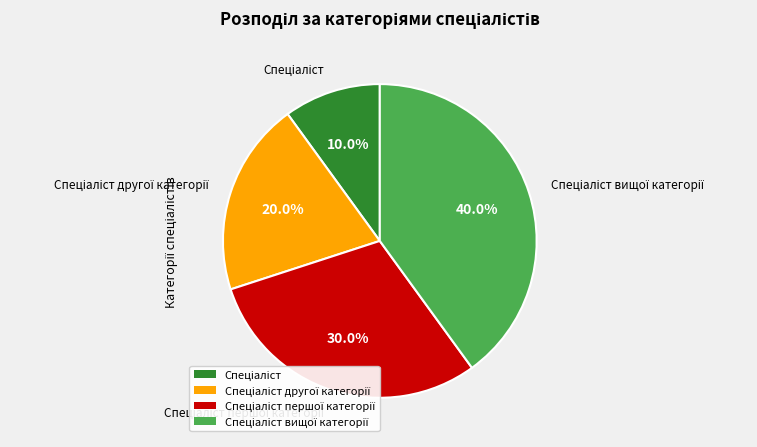

Is there any slice that represents more than half of the pie?

No